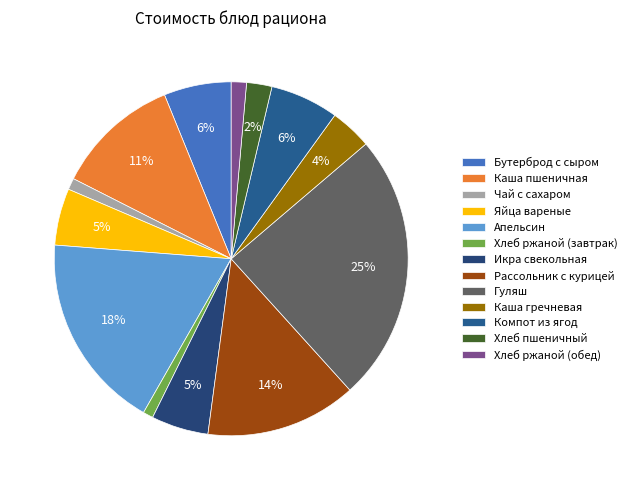

Which category has the smallest portion of the pie?

Хлеб ржаной (завтрак)